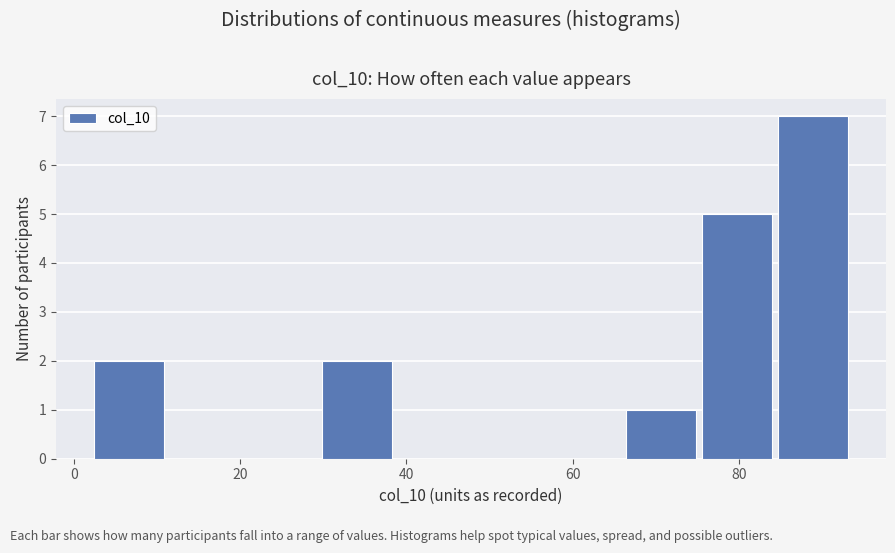

Reading left to right, transcribe this chart: for each bar, give the range it covers on the x-axis and its height. Neither the bar edges nor the heights are printed on the chart, so give them approximately, as read against the axes.

2 to 12: 2
12 to 20: 0
20 to 30: 0
30 to 40: 2
40 to 48: 0
48 to 58: 0
58 to 66: 0
66 to 76: 1
76 to 84: 5
84 to 94: 7